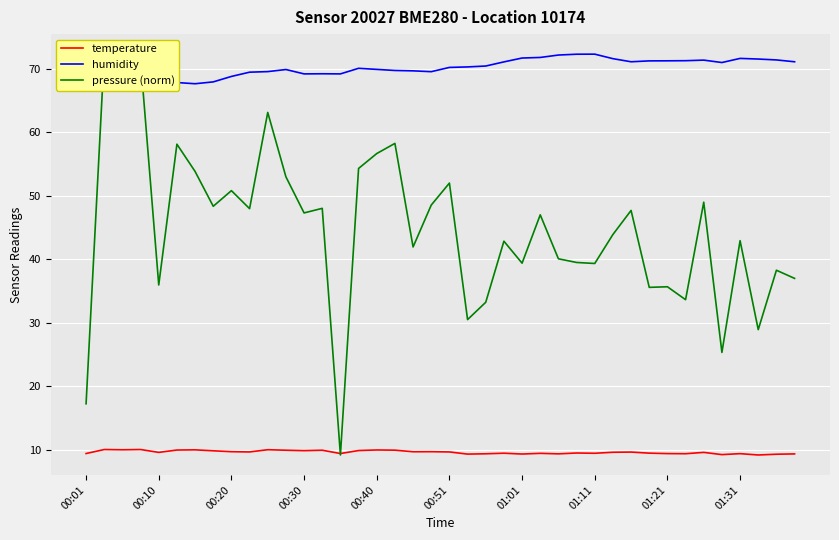

The temperature series shows 10.0 at 00:40. True or false?

True